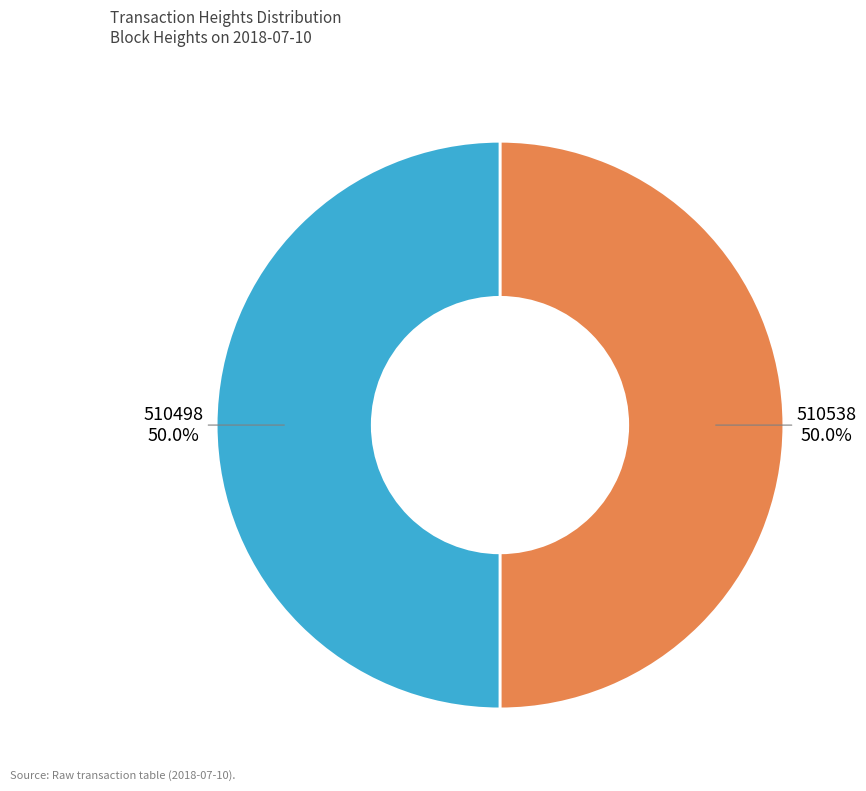

What is the ratio of the value at 510498 to the value at 510538?

1.0